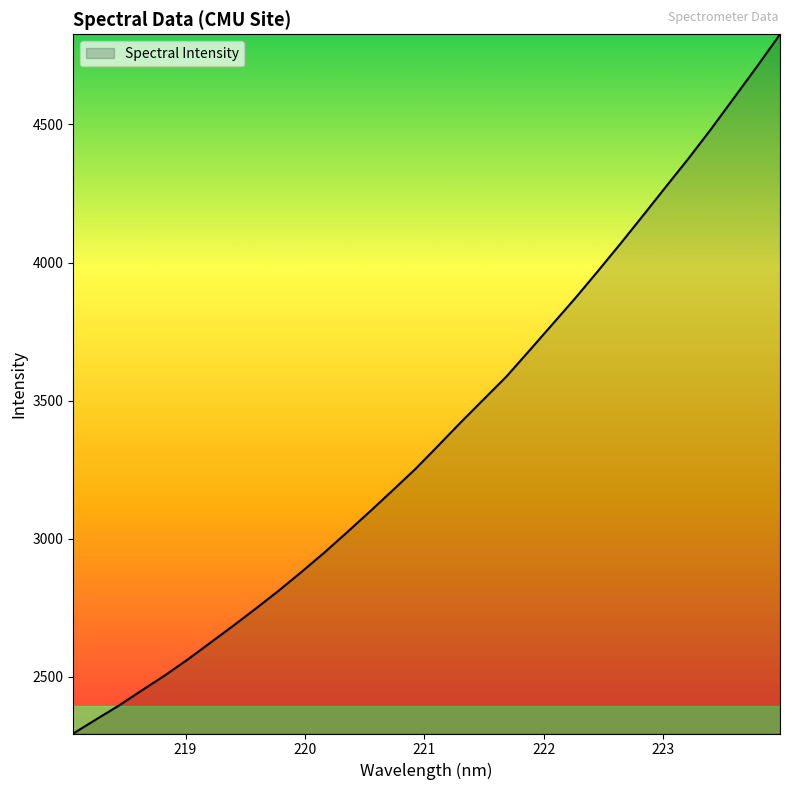

What is the difference between the maximum and minimum values?

2532.1